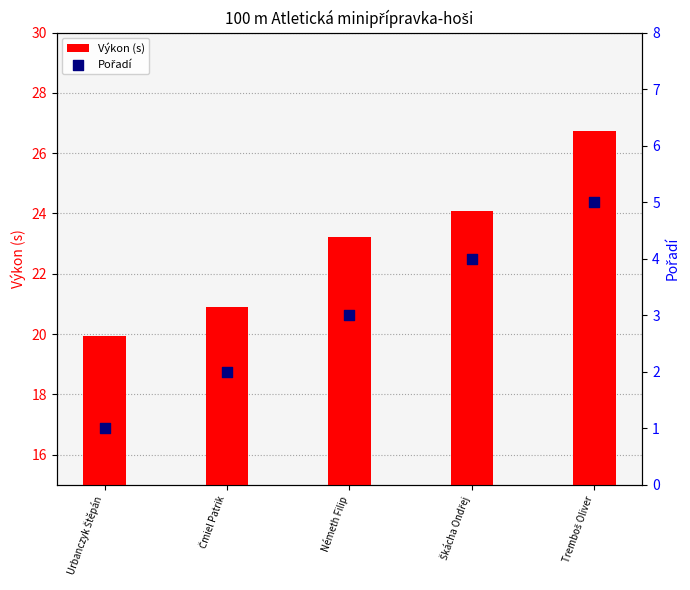

What are all the series names shown in the legend?

Výkon (s), Pořadí